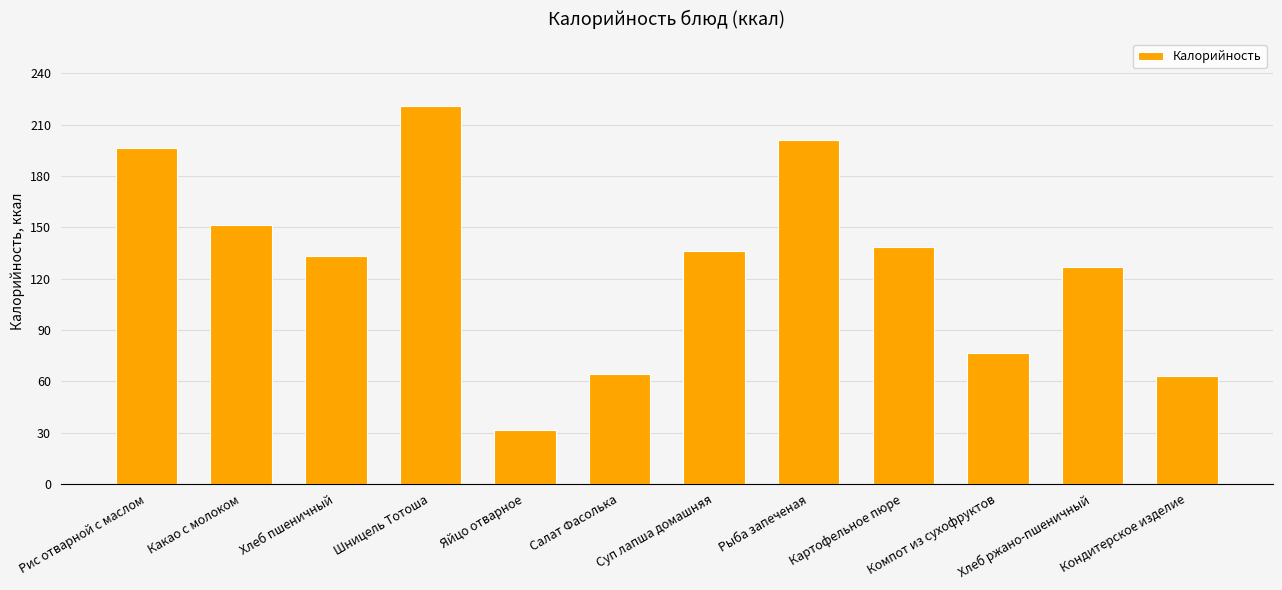

How many series are shown in this chart?

1